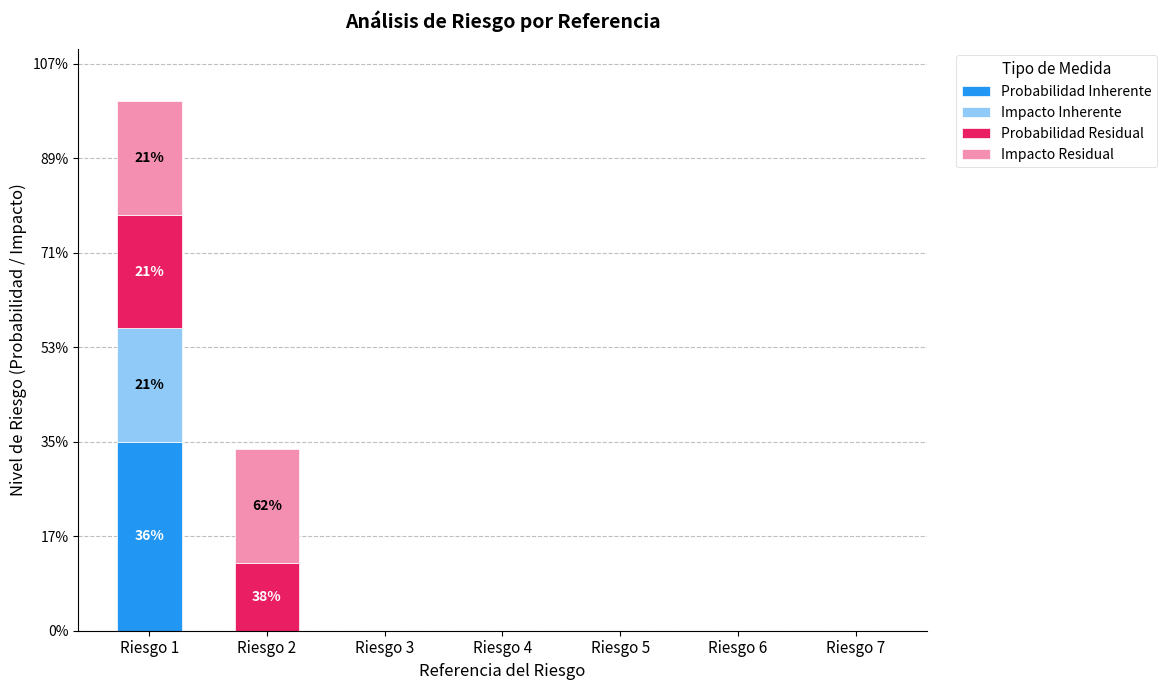

What is the sum of the Probabilidad Residual values at Riesgo 2 and Riesgo 3?

0.4